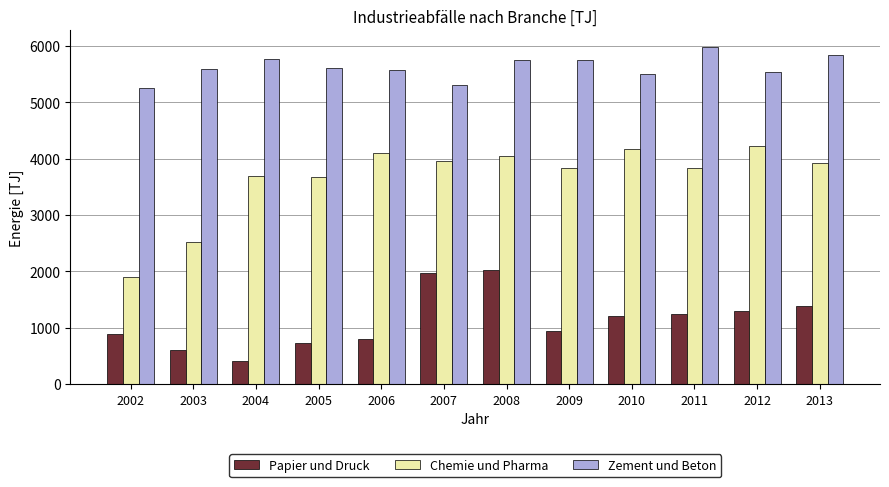

What is the total value across all series at 2008?

11813.8